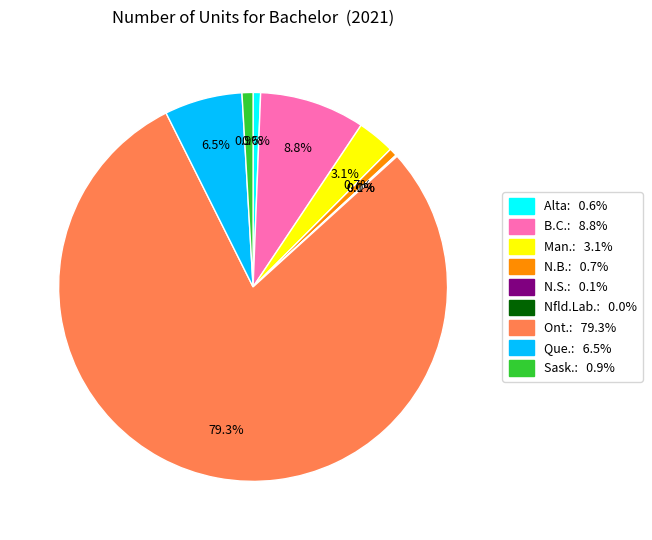

Is there a majority slice in this chart?

Yes